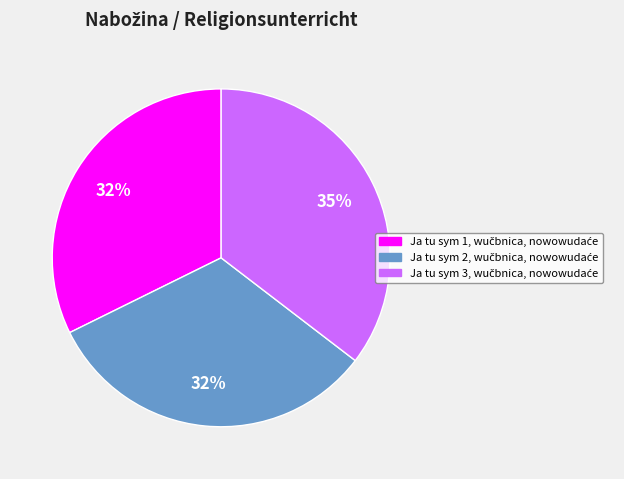

To the nearest percent, what is the difference between the largest and smallest slice percentages?

3%